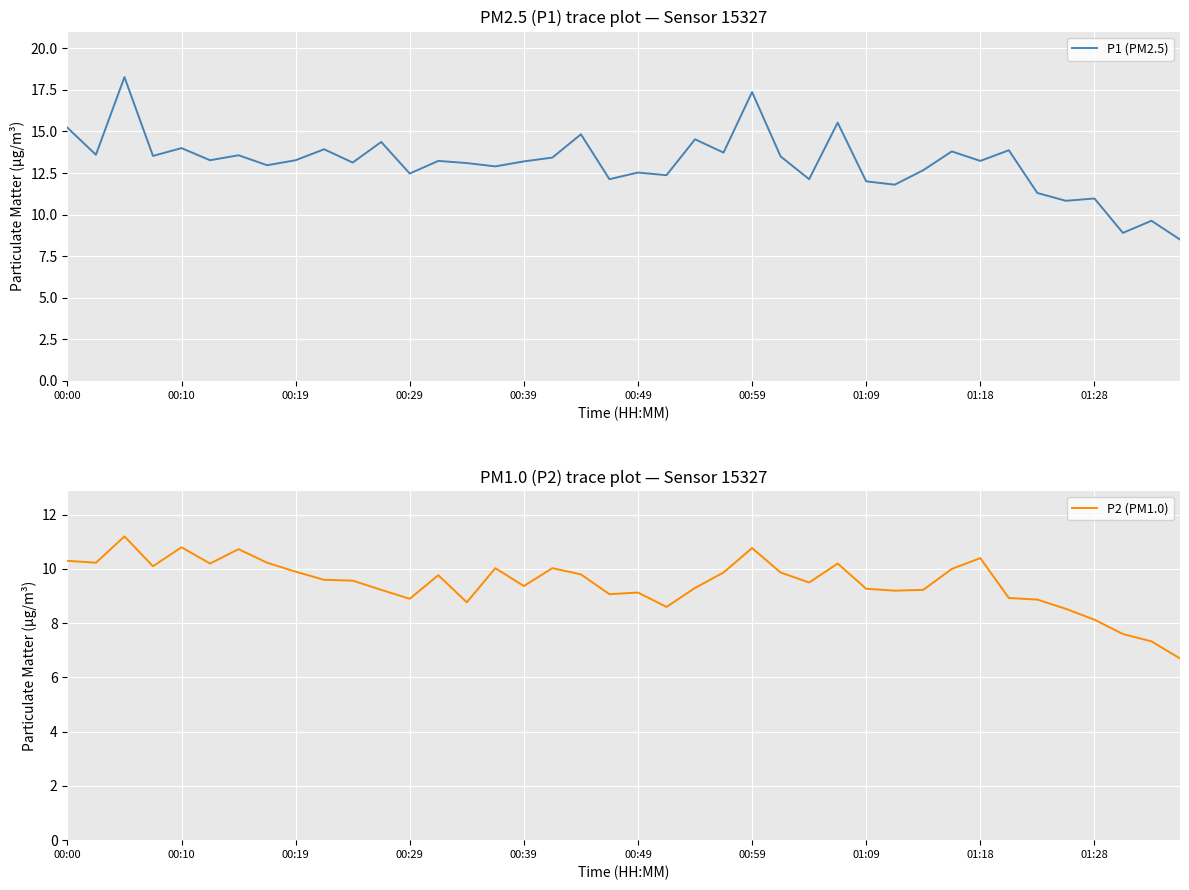

The P1 (PM2.5) series shows 13.3 at 00:19. True or false?

True